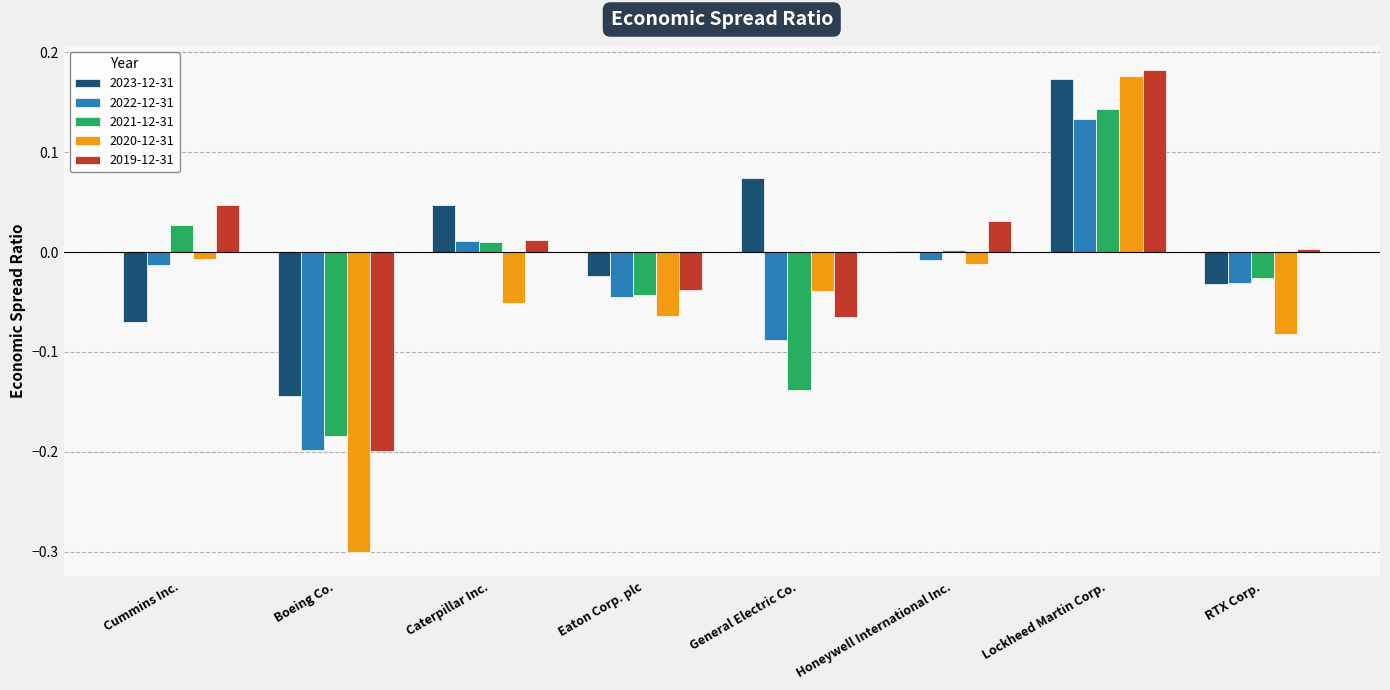

Is it true that 2022-12-31 equals -0.2 at Boeing Co.?

True